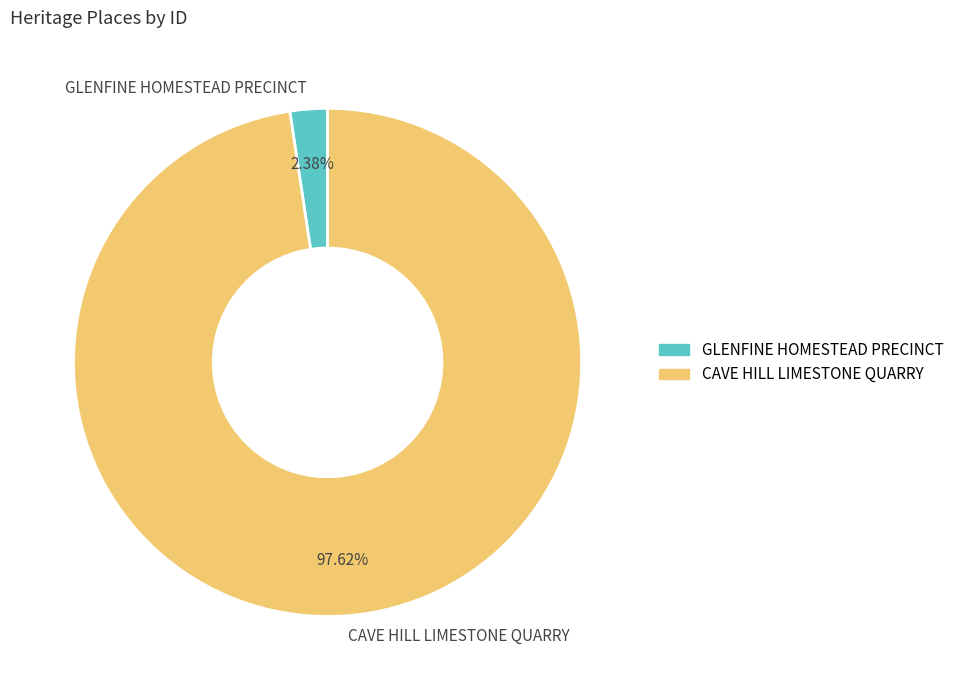

How many segments does this pie chart have?

2